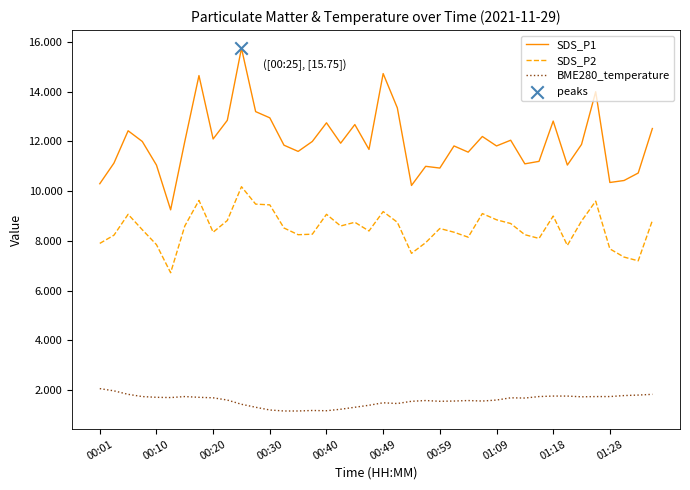

Which series has the largest range (max minus min)?

SDS_P1